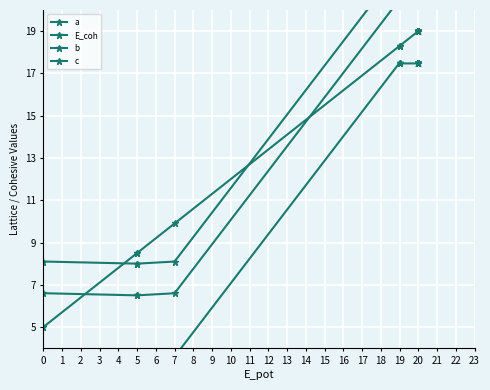

Rank the series by their maximum value, from lowest to highest.

c, a, E_coh, b